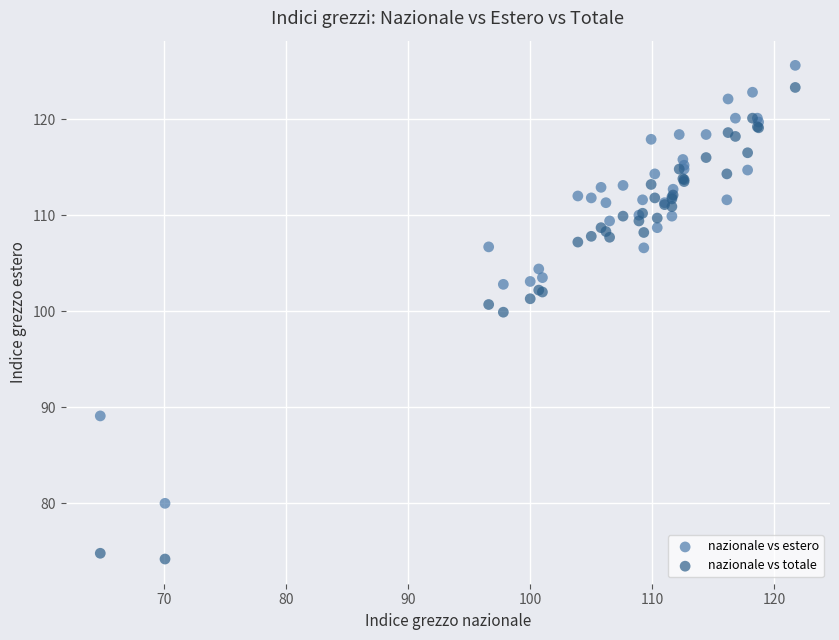

Across all series, what Y value is closest to 99?

99.9